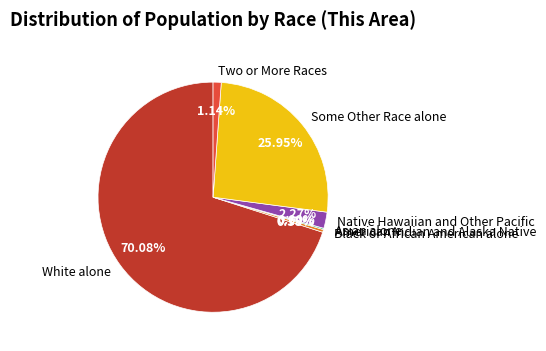

Count the number of slices in the pie.

7